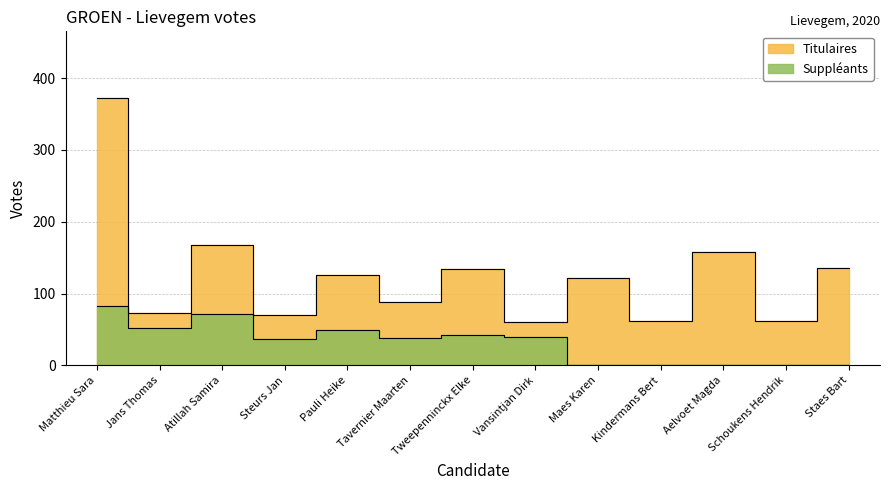

What is the difference between the Titulaires values at Vansintjan Dirk and Jans Thomas?

13